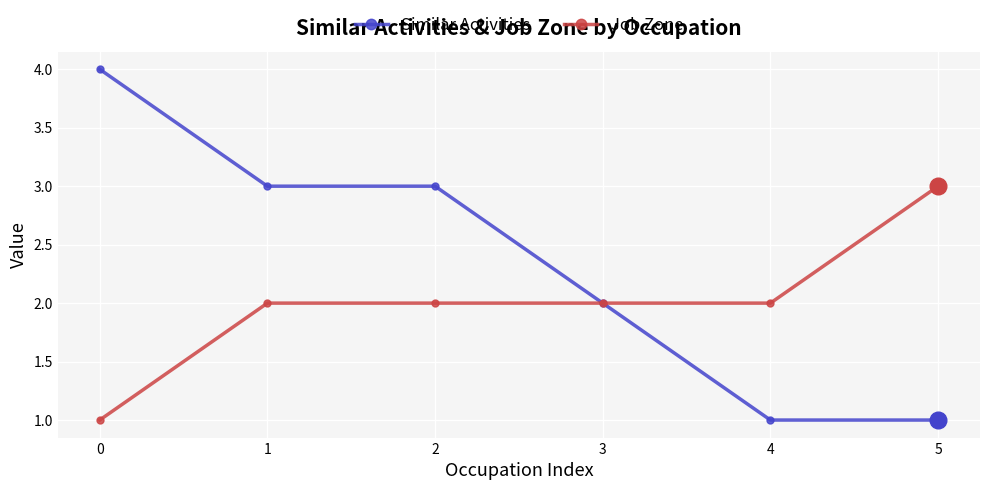

True or false: Similar Activities has more than 2 points higher than both neighbors.

False